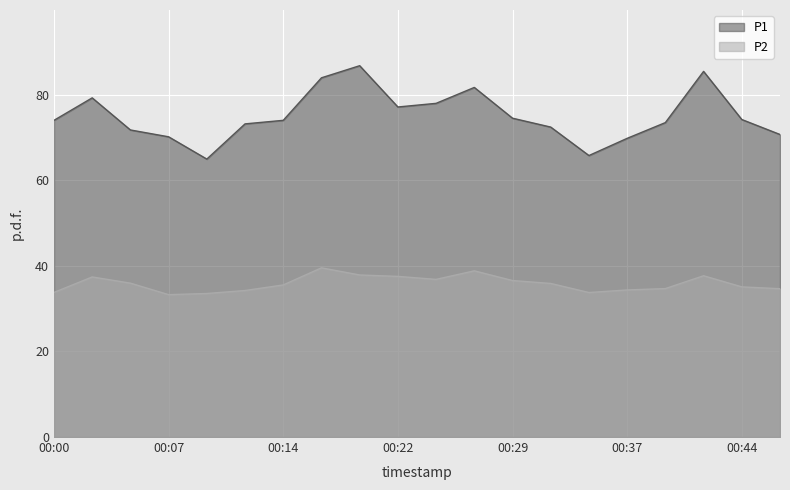

Rank the series at 00:27 from highest to lowest value.

P1, P2